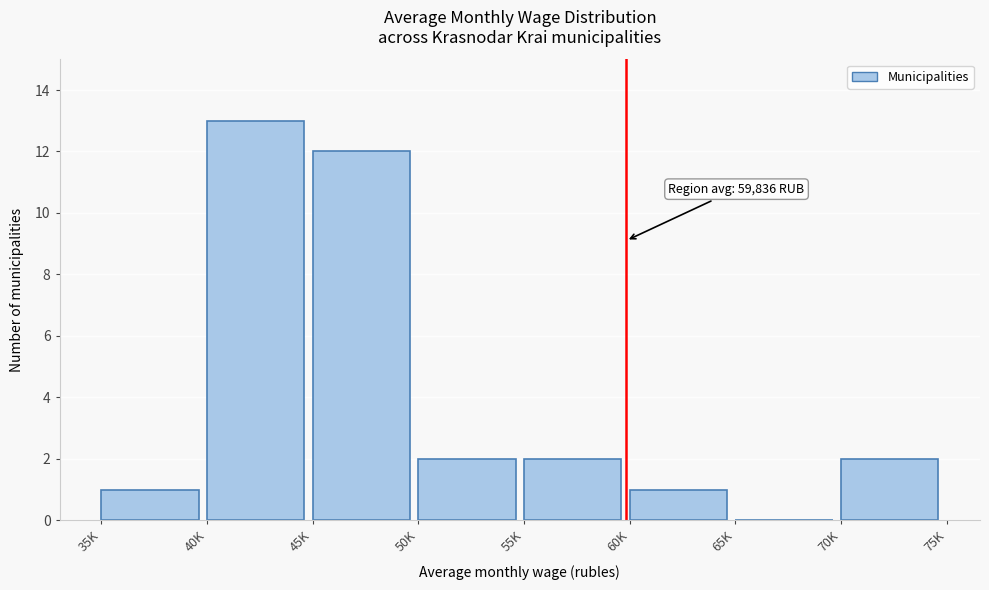

Reading left to right, list all the values displayed in this chart.

35K=1	40K=13	45K=12	50K=2	55K=2	60K=1	65K=0	70K=2